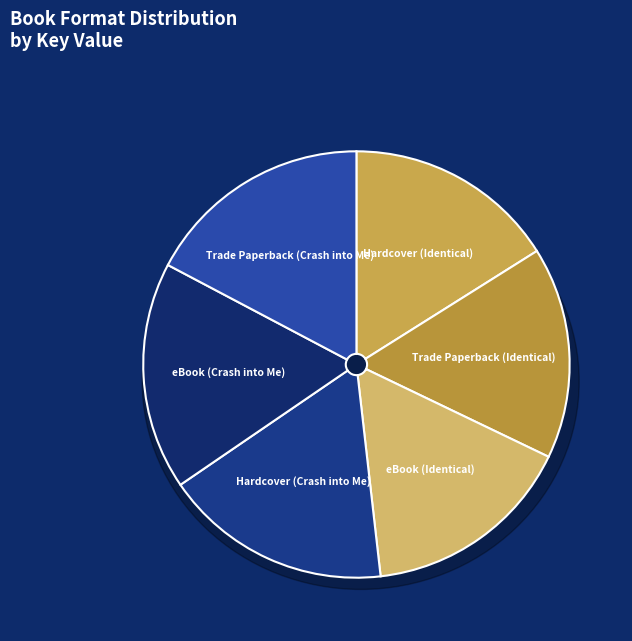

To the nearest percent, what is the combined percentage of Hardcover (Crash into Me) and eBook (Crash into Me)?

35%